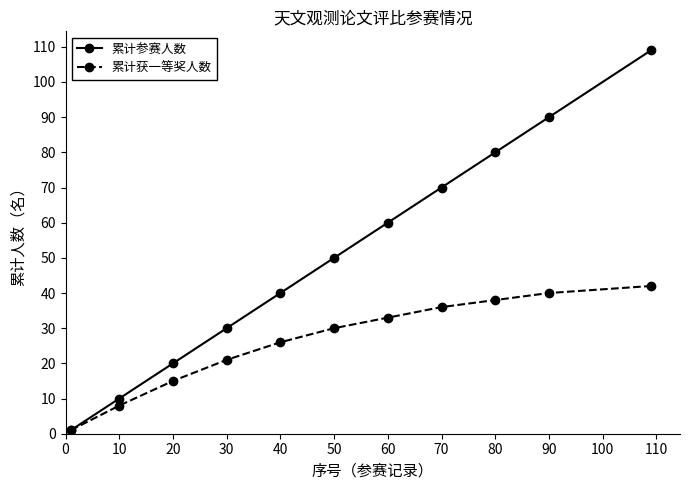

How many data points does each series have?

11